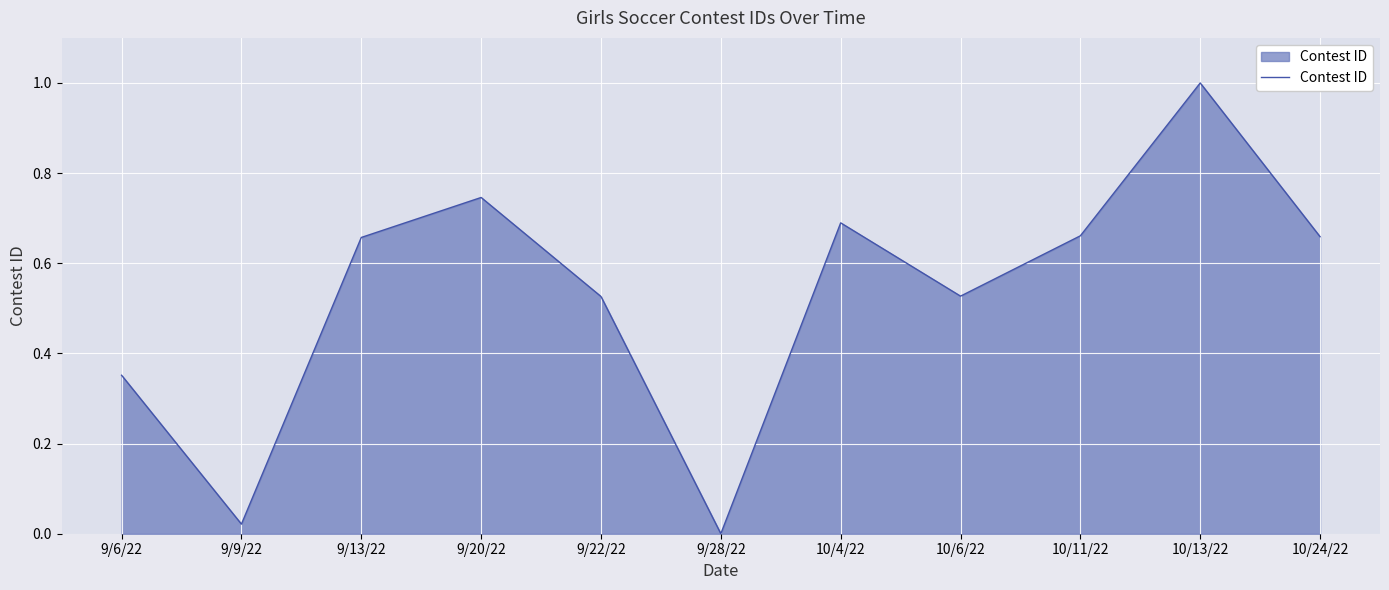

How many values are above zero?

10